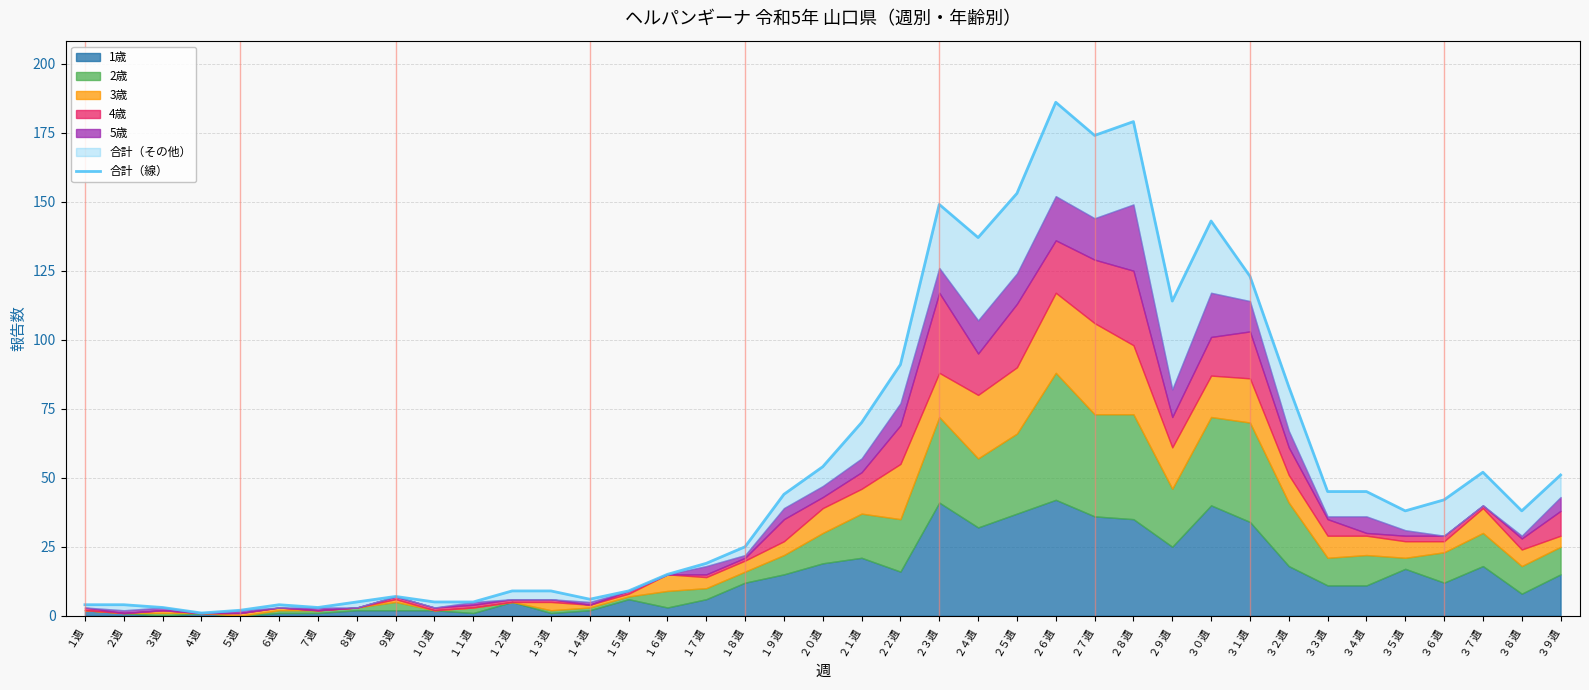

What is the sum of the values at ２５週 and １４週?

159